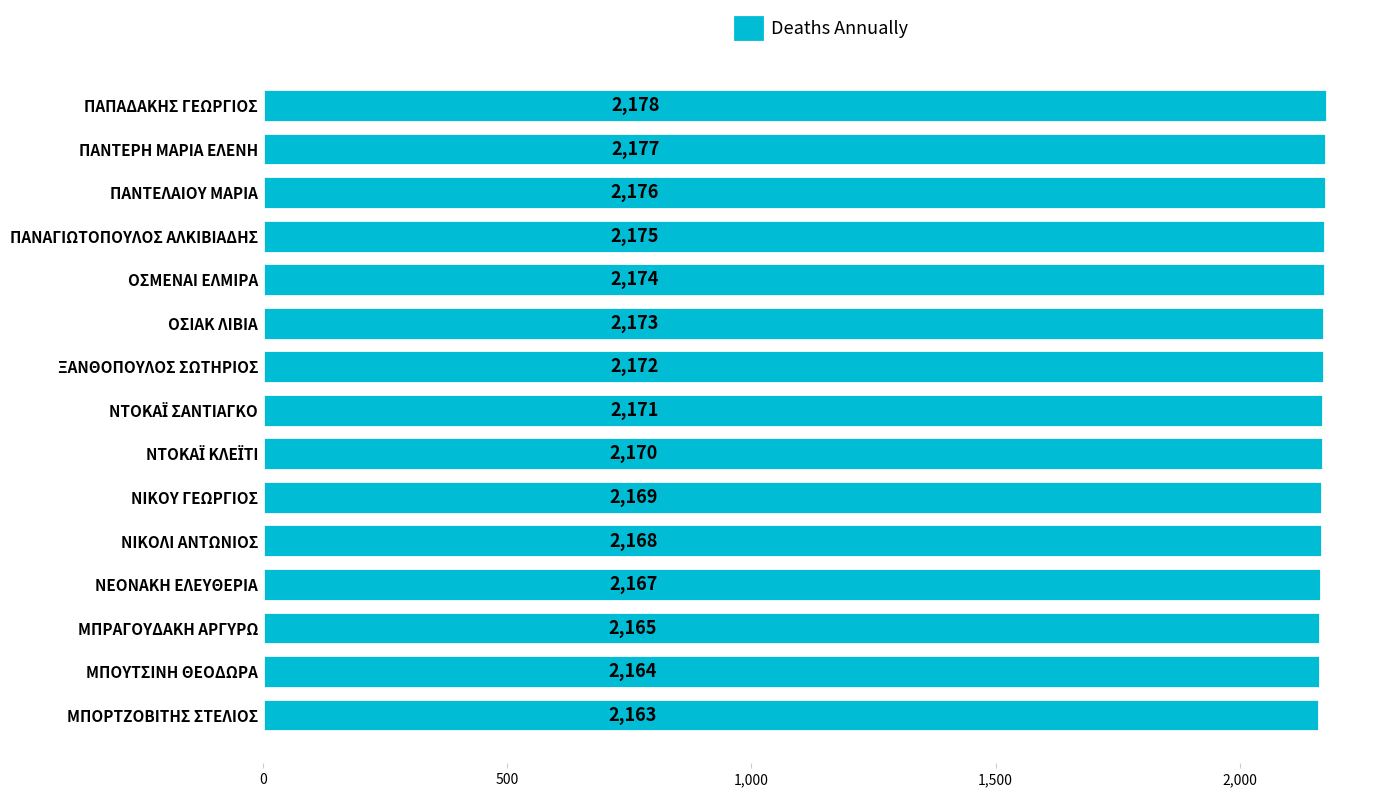

What is the sum of all values?

32562